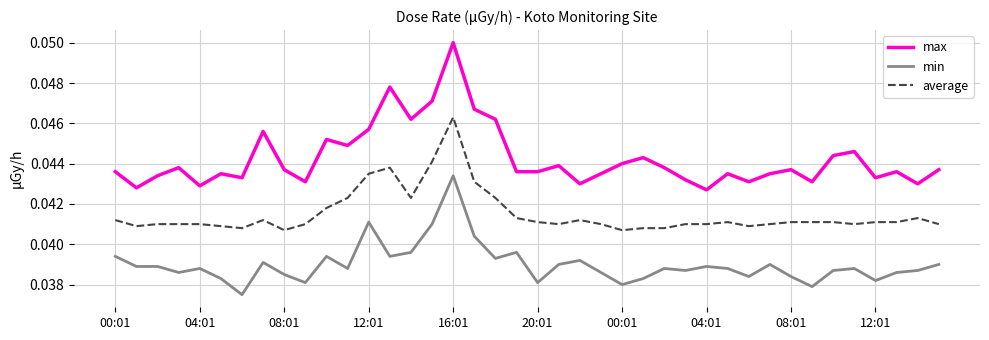

True or false: max and average cross at least once.

False